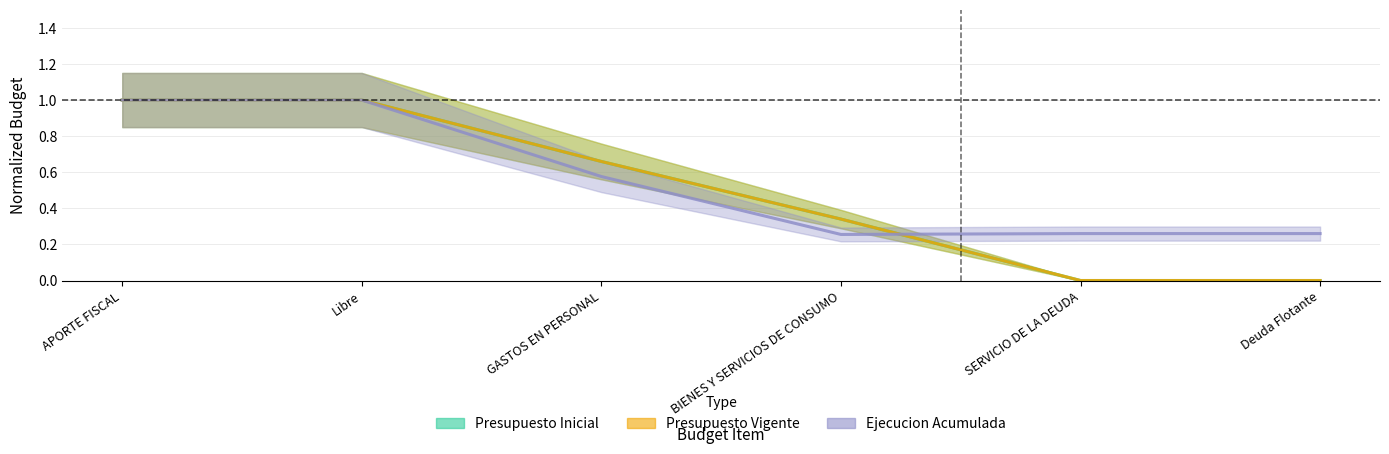

Where is Presupuesto Inicial nearest to the value 0?

SERVICIO DE LA DEUDA